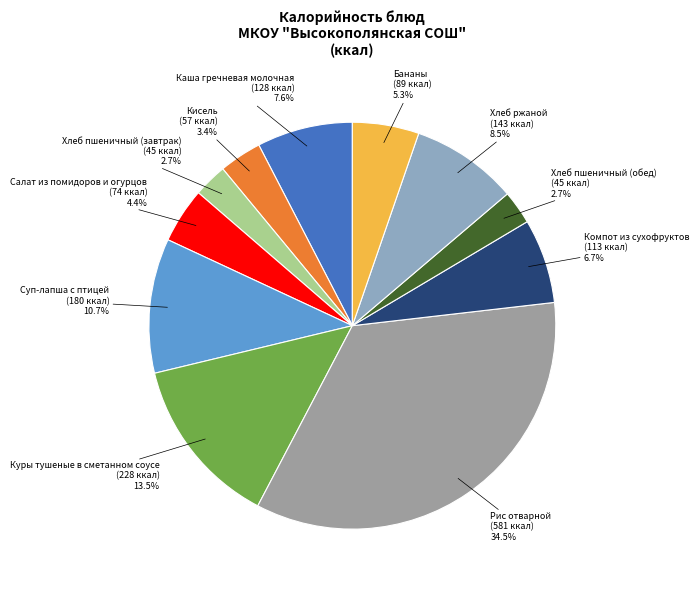

Does any single category account for the majority?

No